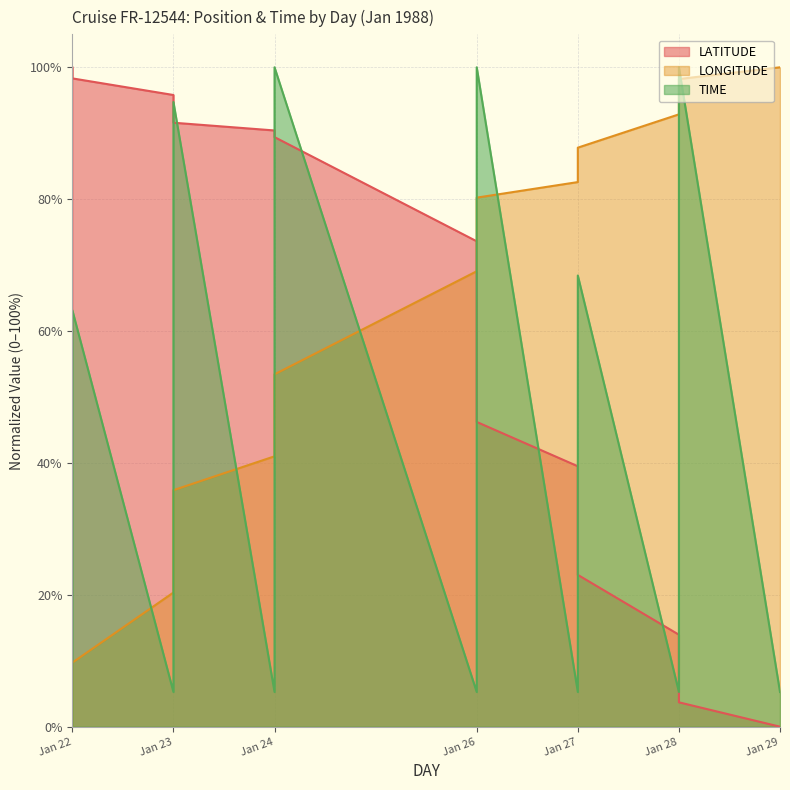

Where is LATITUDE nearest to the value 50?

Jan 26